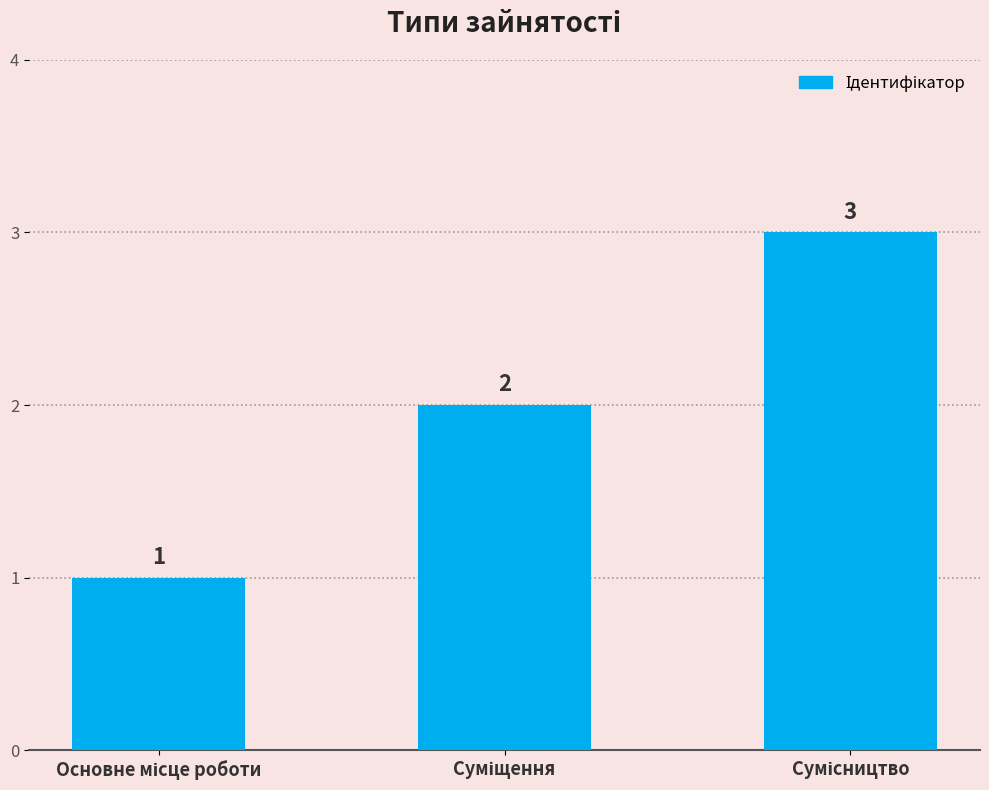

What is the value of the 2nd bar from the left?

2